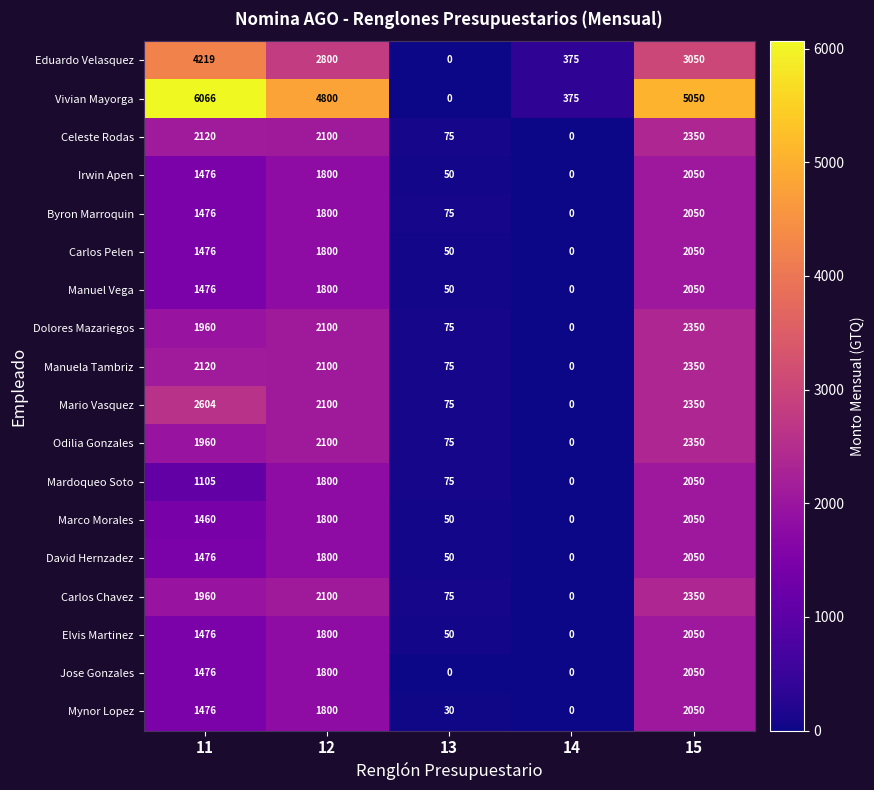

Which category has the lowest value in the Mardoqueo Soto series?

14